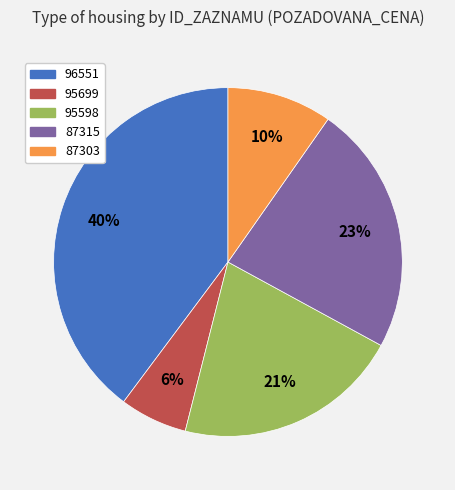

How many segments does this pie chart have?

5